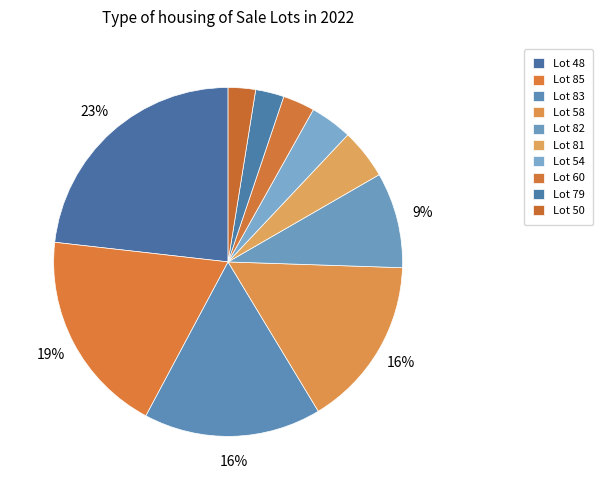

What is the largest slice in the pie chart?

48